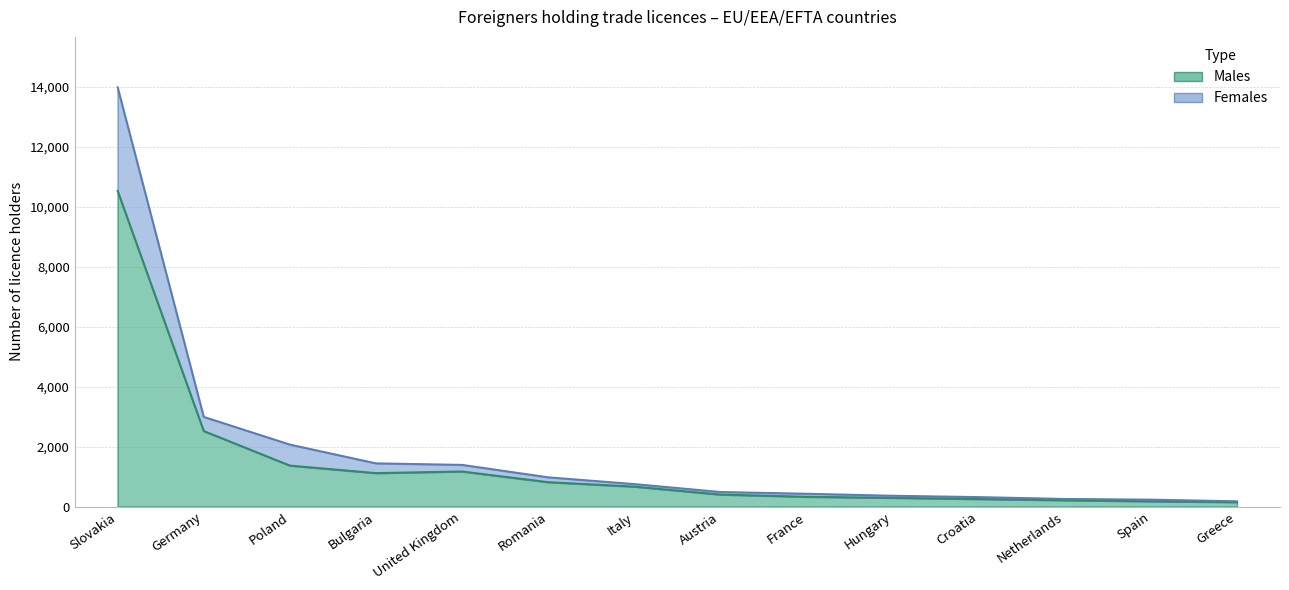

In Males, how many points are higher than both neighbors (excluding endpoints)?

1